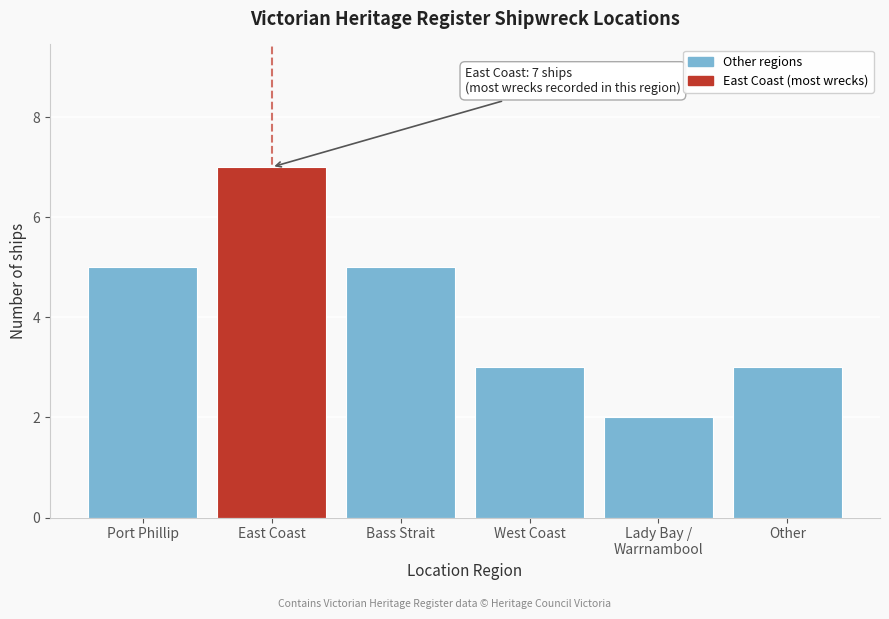

Reading right to left, what are all the values shown in this chart?

3	2	3	5	7	5